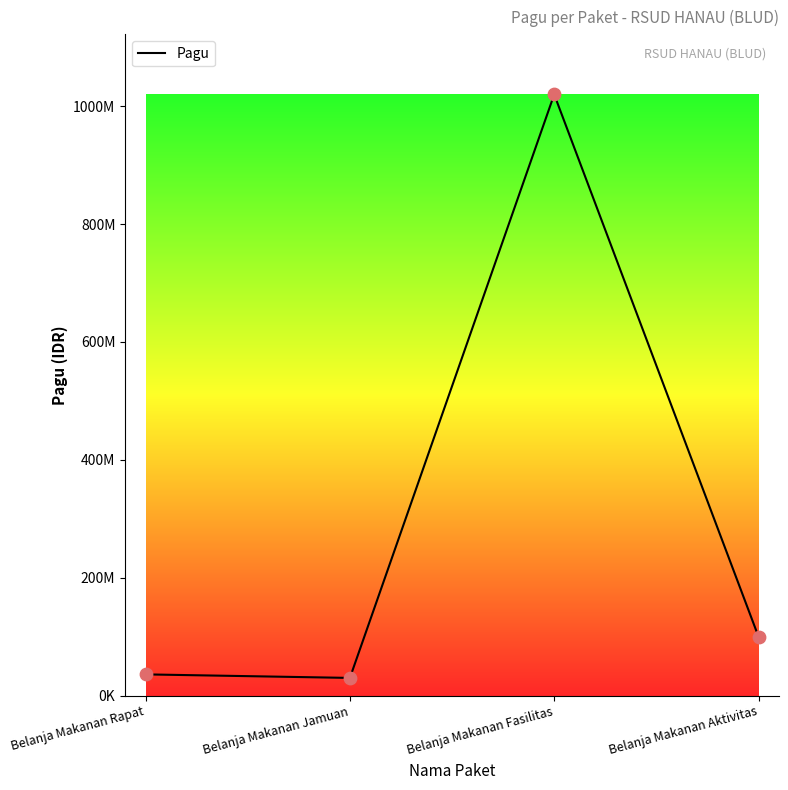

What is the ratio of the value at Belanja Makanan Aktivitas to the value at Belanja Makanan Rapat?

2.8